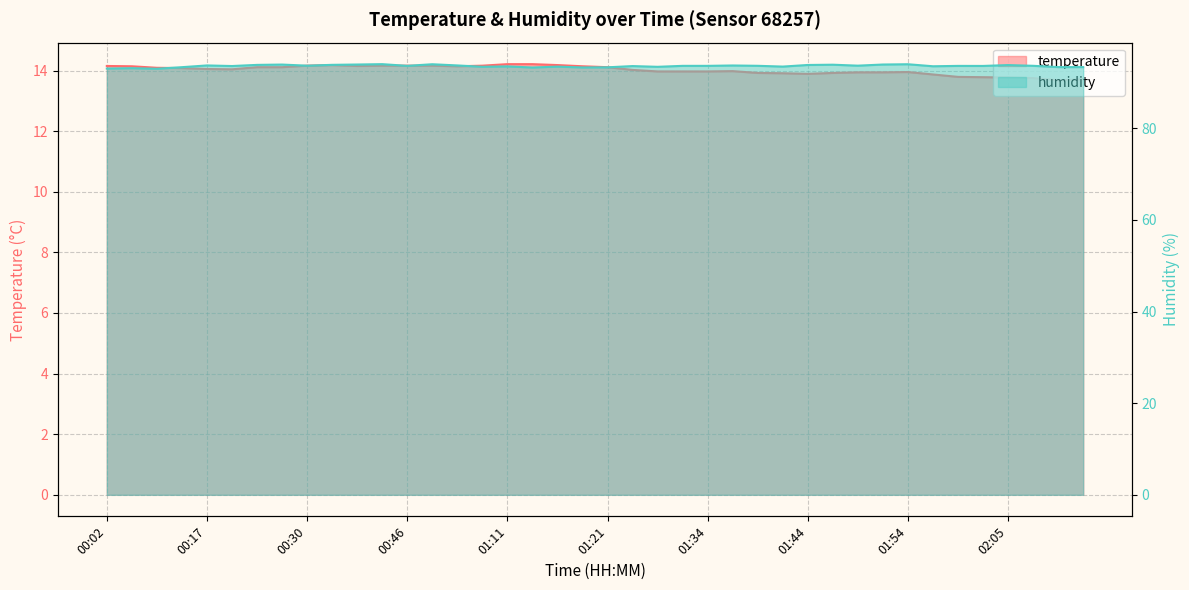

True or false: humidity and temperature cross at least once.

False